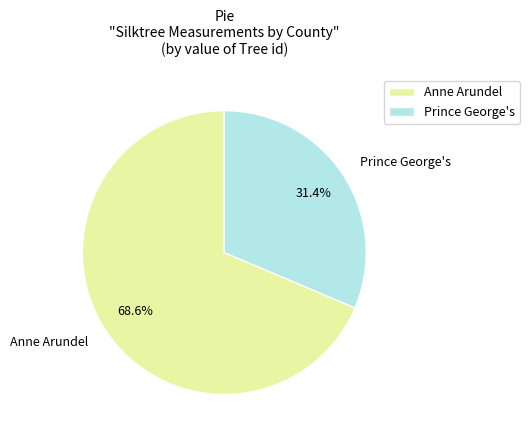

To the nearest percent, what portion does Anne Arundel represent?

69%